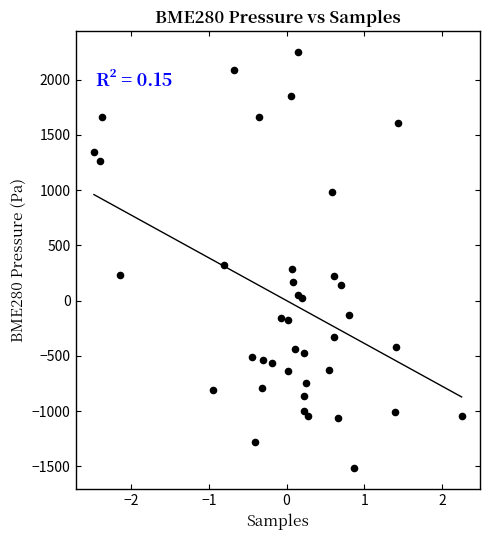

What is the range of X values (max minus min)?

4.7